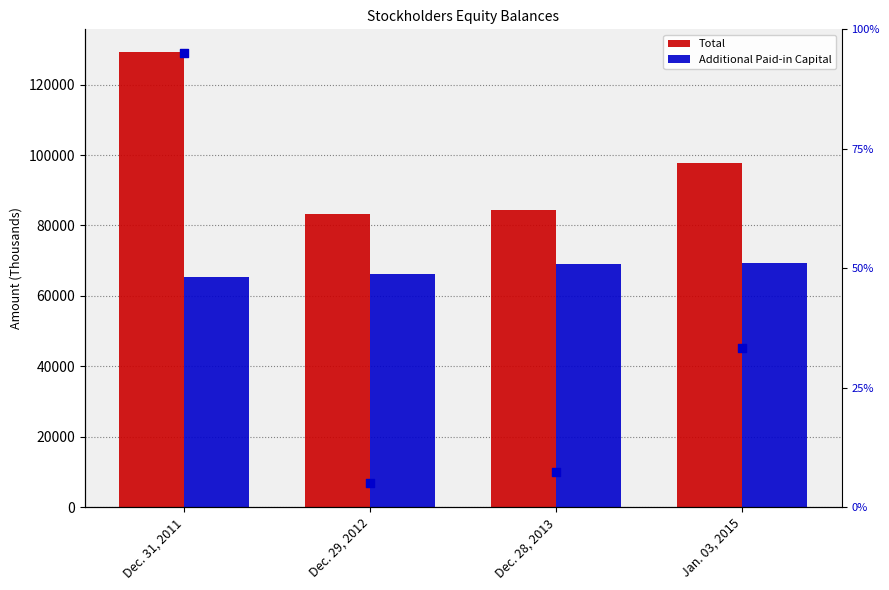

Is the value of Additional Paid-in Capital at Dec. 28, 2013 greater than the value of percentile rank within the sample at Dec. 29, 2012?

Yes